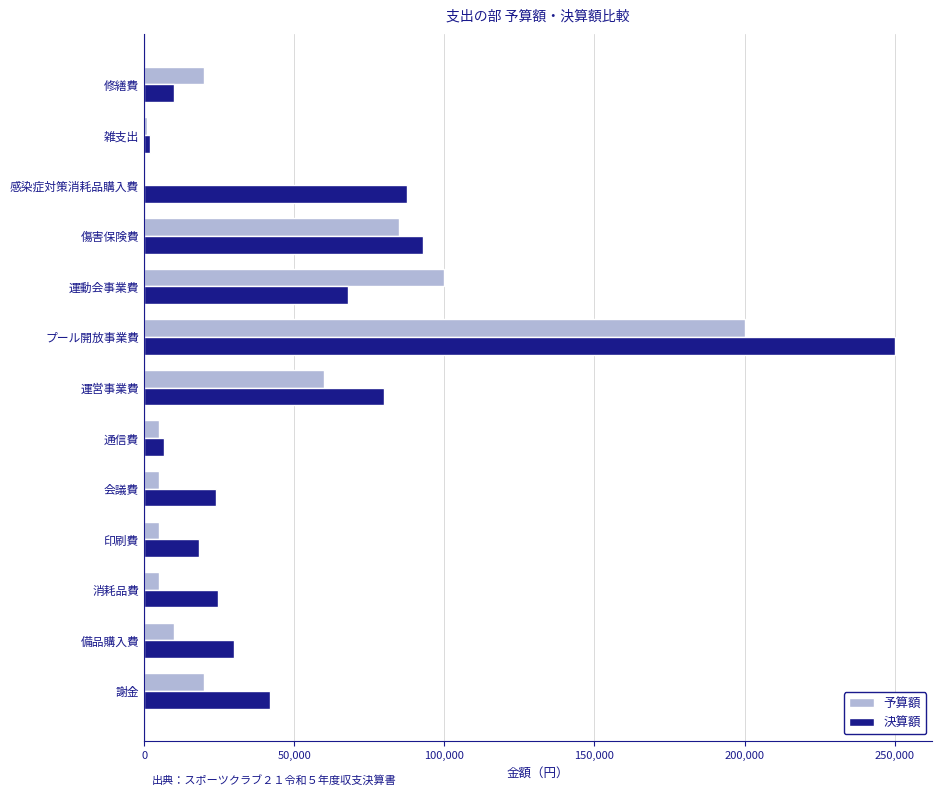

True or false: 決算額 has a value of 42000 at 謝金.

True